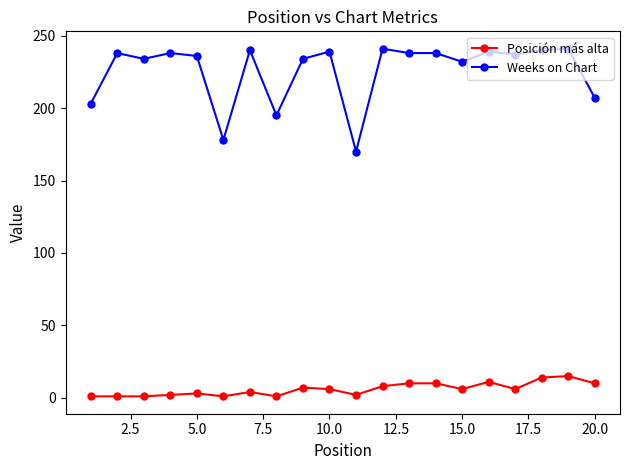

List the series in order of their peak value, lowest first.

Posición más alta, Weeks on Chart